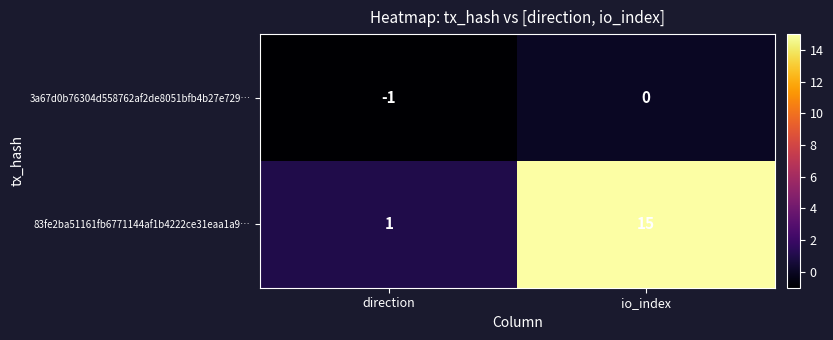

The 83fe2ba51161fb6771144af1b4222ce31eaa1a9… series shows 2 at direction. True or false?

False